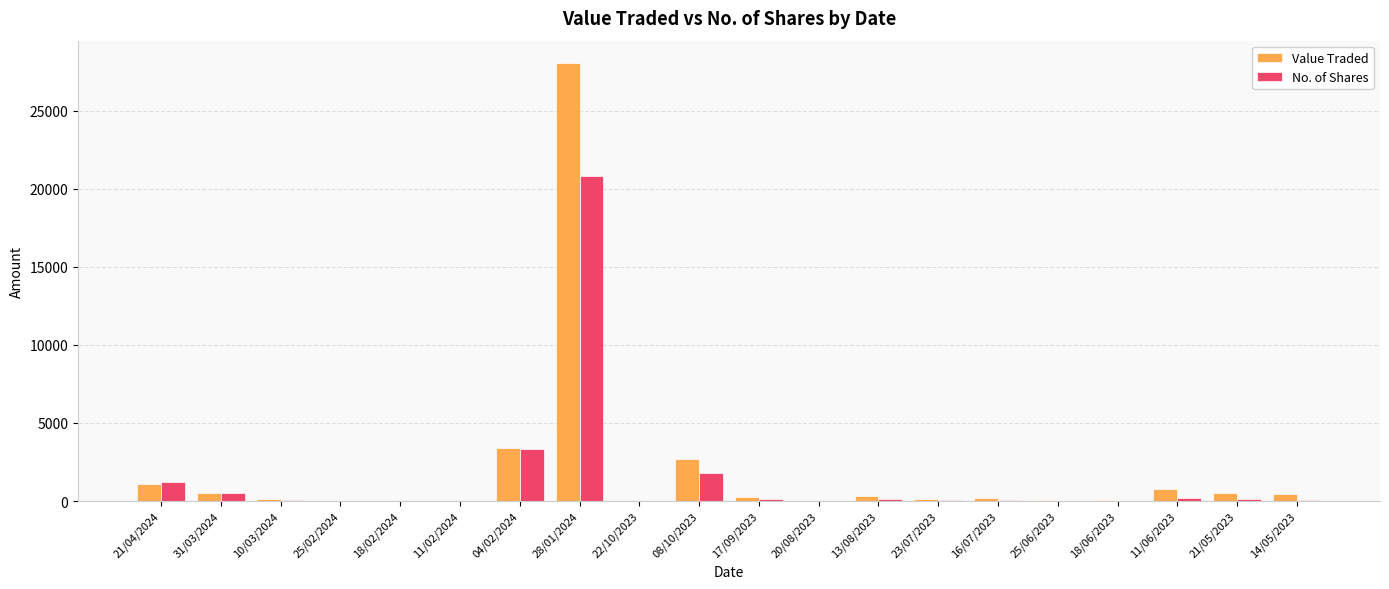

Does the chart contain stacked bars?

No